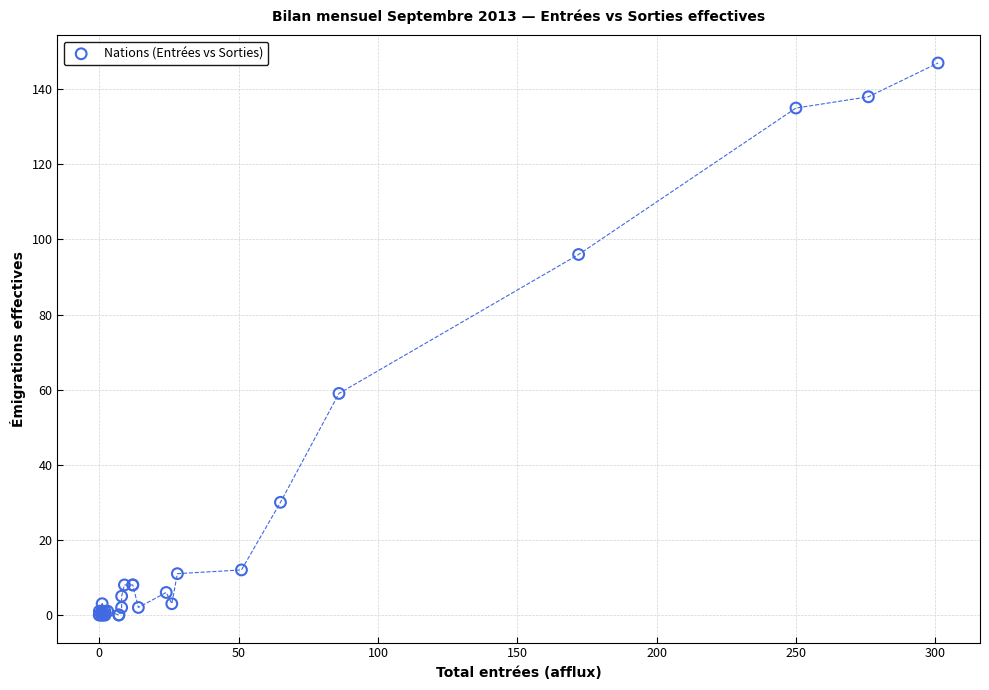

What Y value in the scatter plot is closest to 73?

59